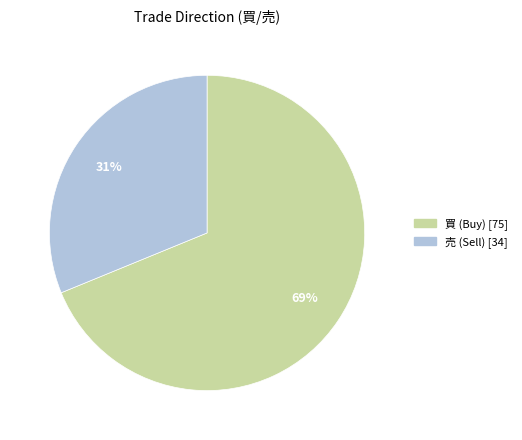

What is the smallest slice in the pie chart?

売